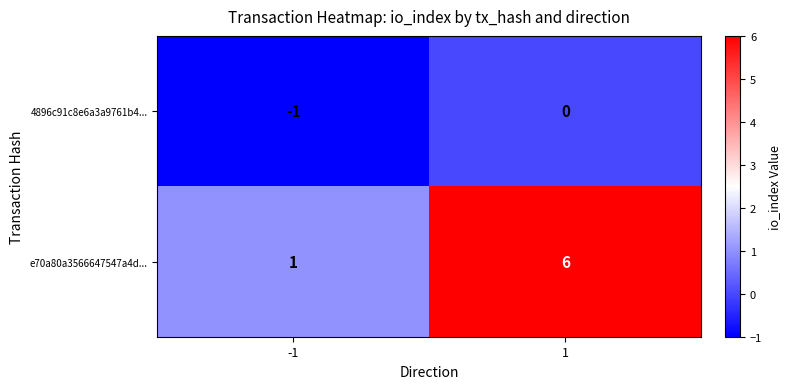

Which series changed the most between -1 and 1?

e70a80a3566647547a4d...